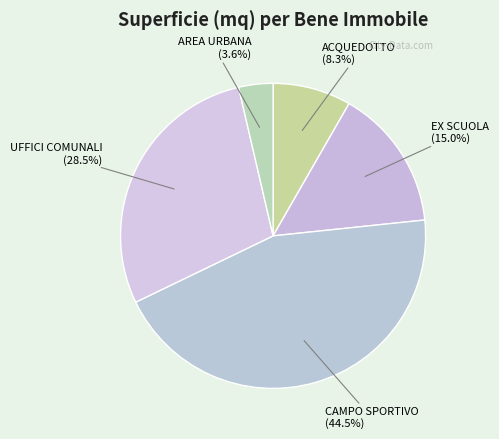

Is EX SCUOLA the majority of the pie?

No